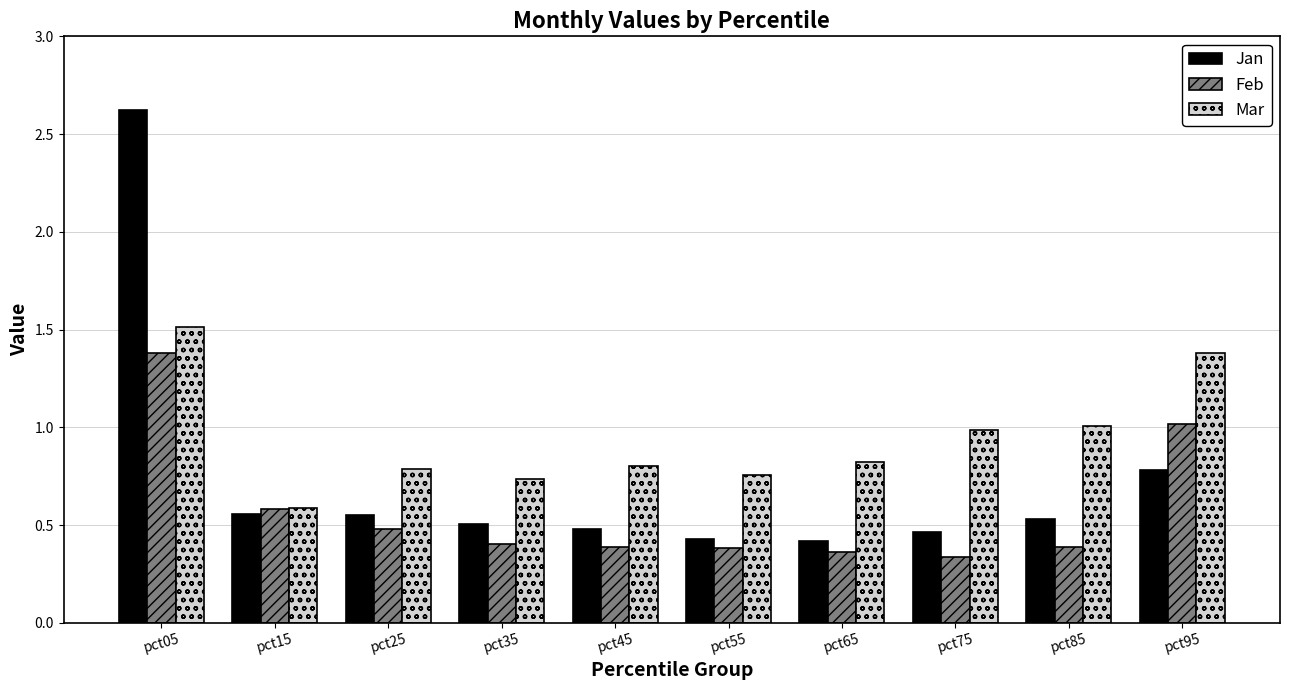

Count the number of data series in this chart.

3